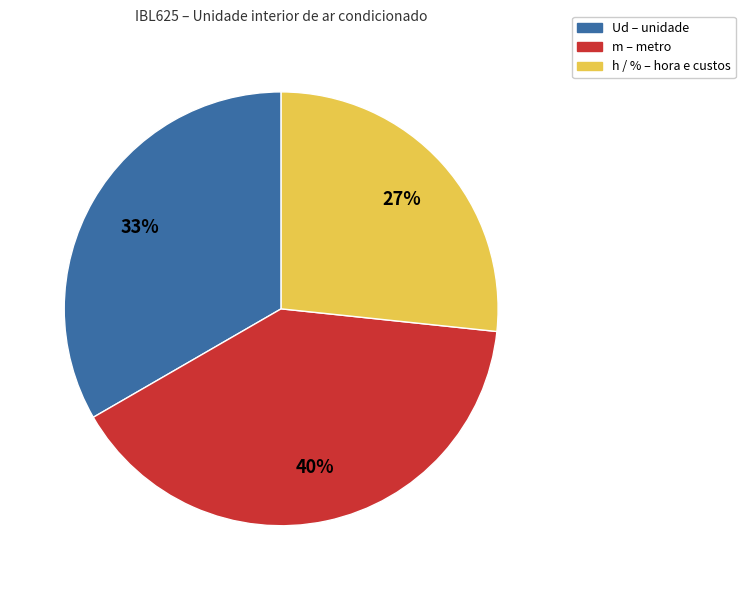

To the nearest percent, what is the difference between the largest and smallest slice percentages?

13%